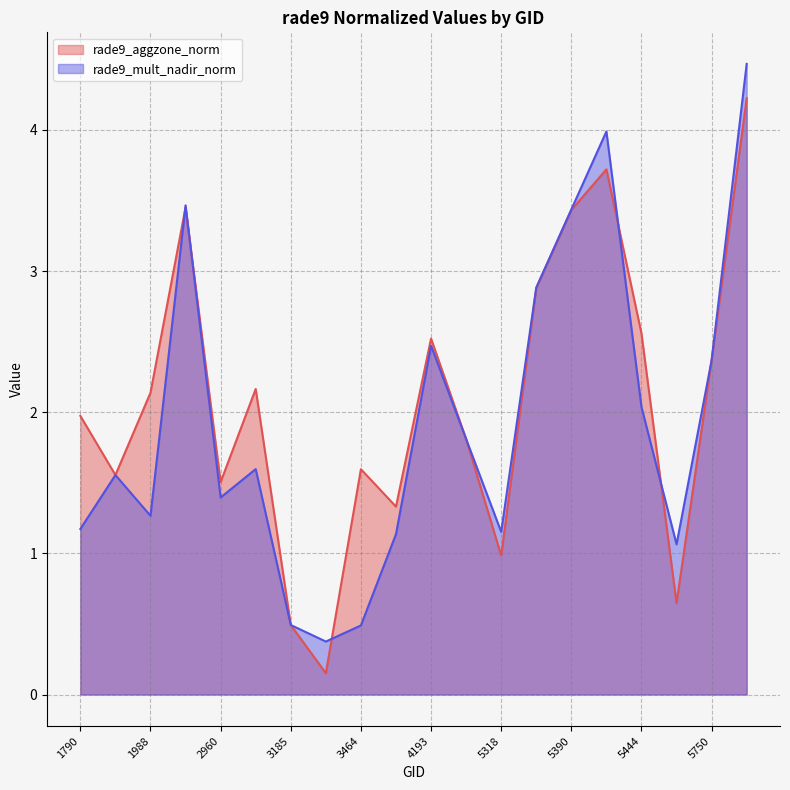

How many data points in rade9_aggzone_norm are above 2?

10